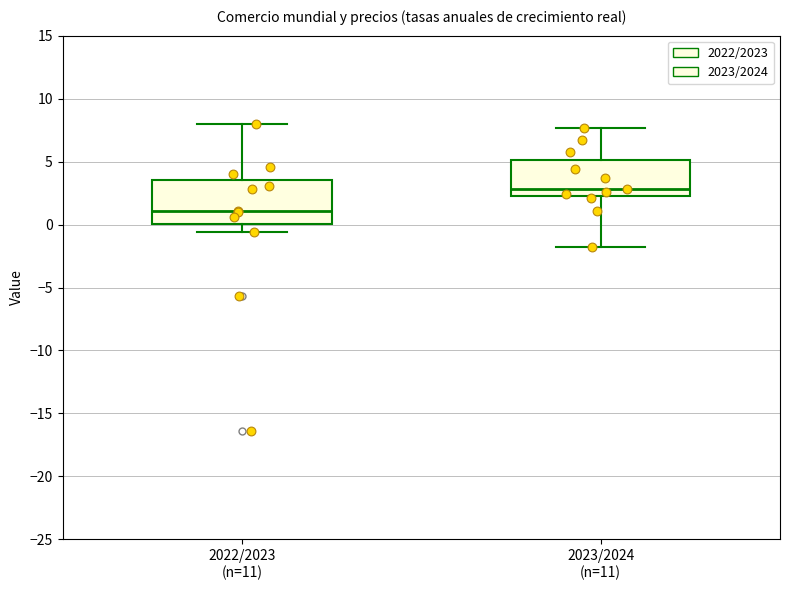

Which box is the tallest, from its lower edge to its upper edge?

2022/2023 (n=11)